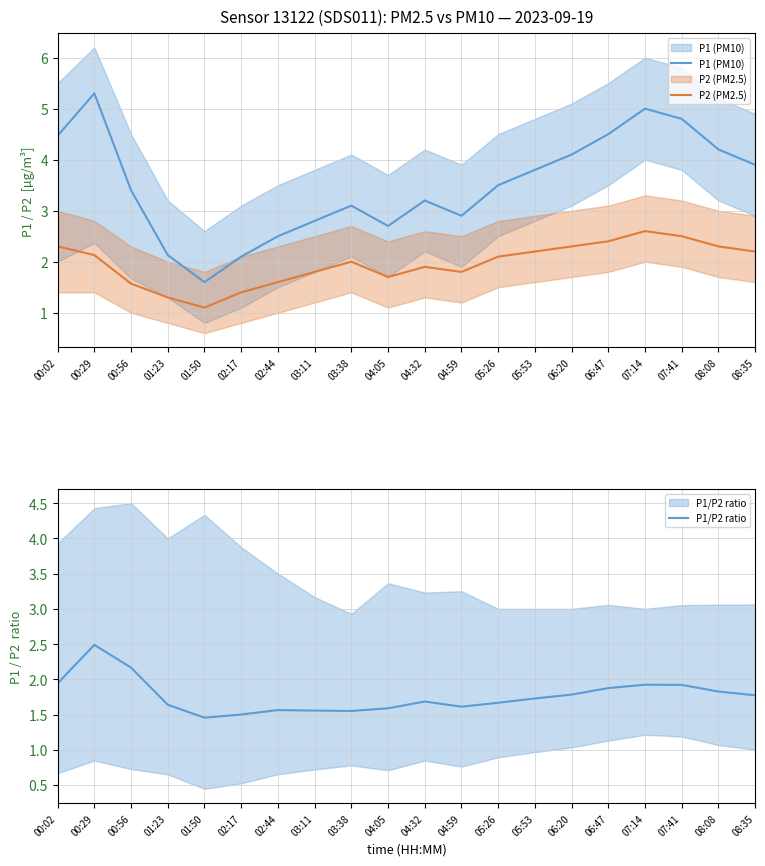

True or false: P1 (PM10) has a value of 2.7 at 04:05.

True